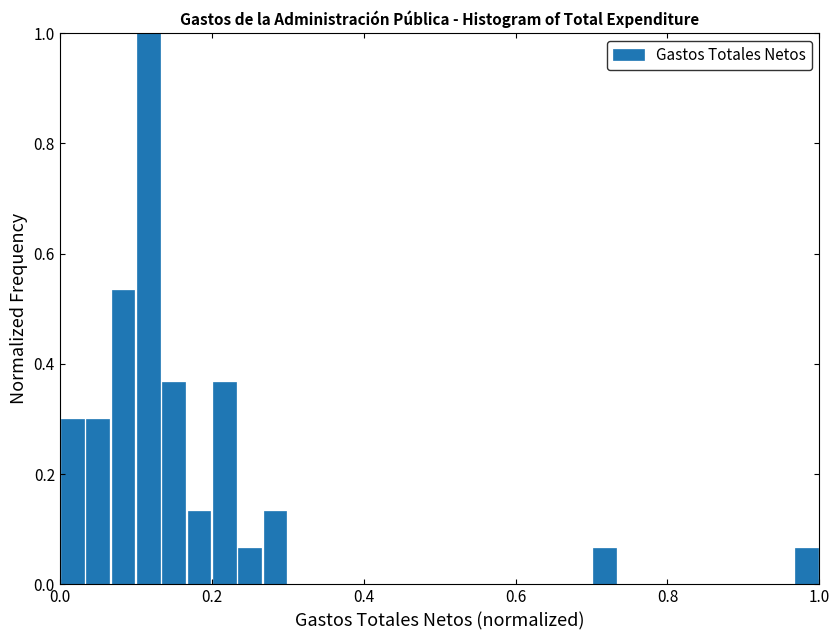

Read against the x-axis, roughly where is the centre of the tallest bar?

0.12